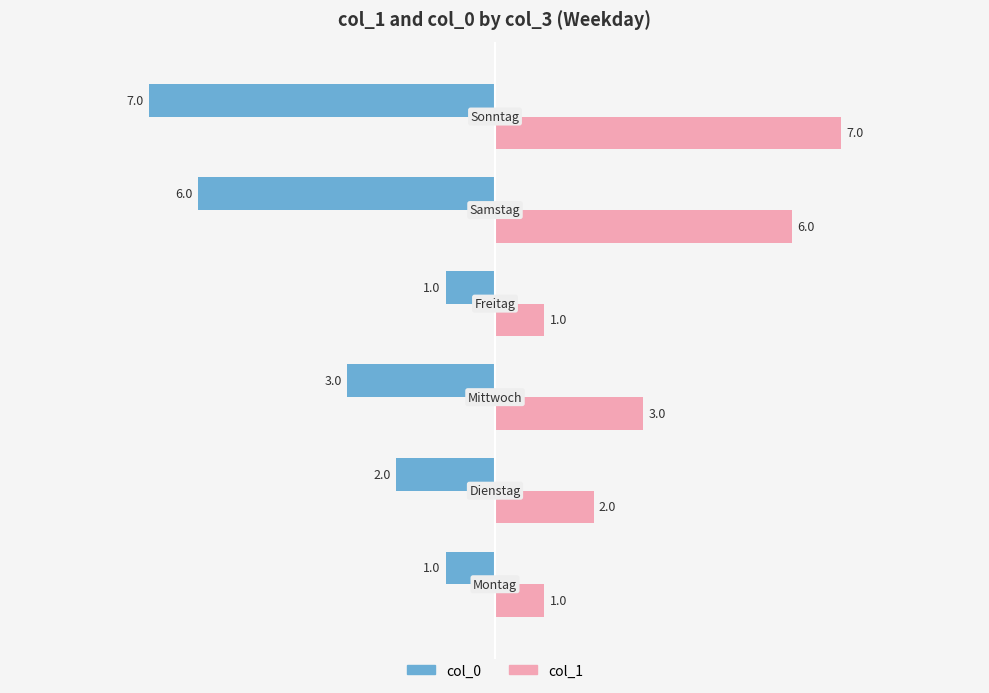

Which series has the largest total across all categories?

col_1